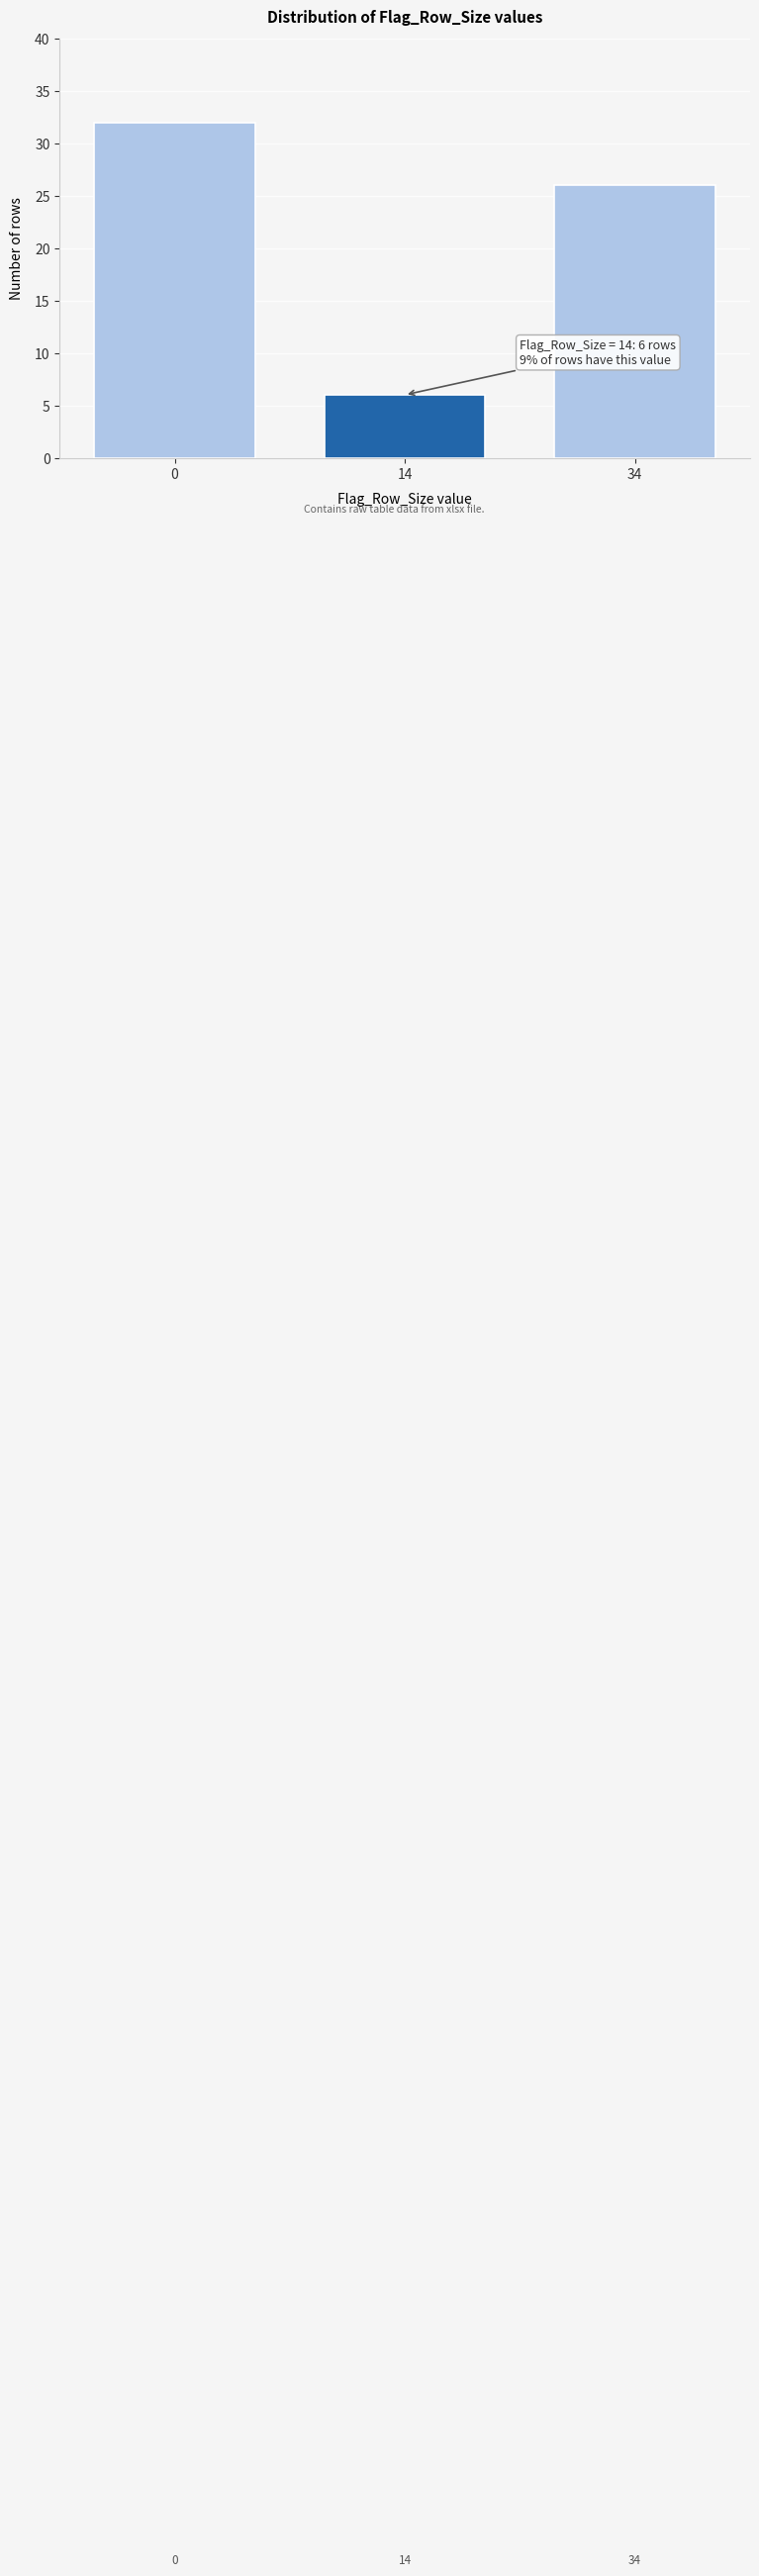

Reading left to right, extract all data points from this chart.

0=32	14=6	34=26